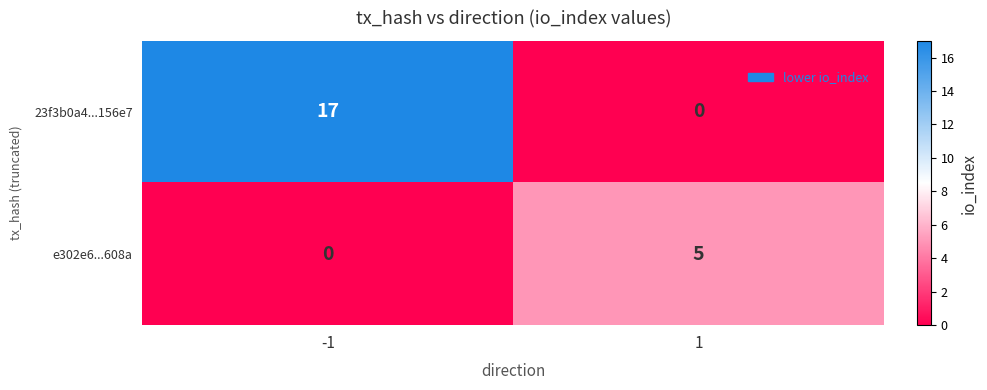

Which category has the highest value across all series?

-1